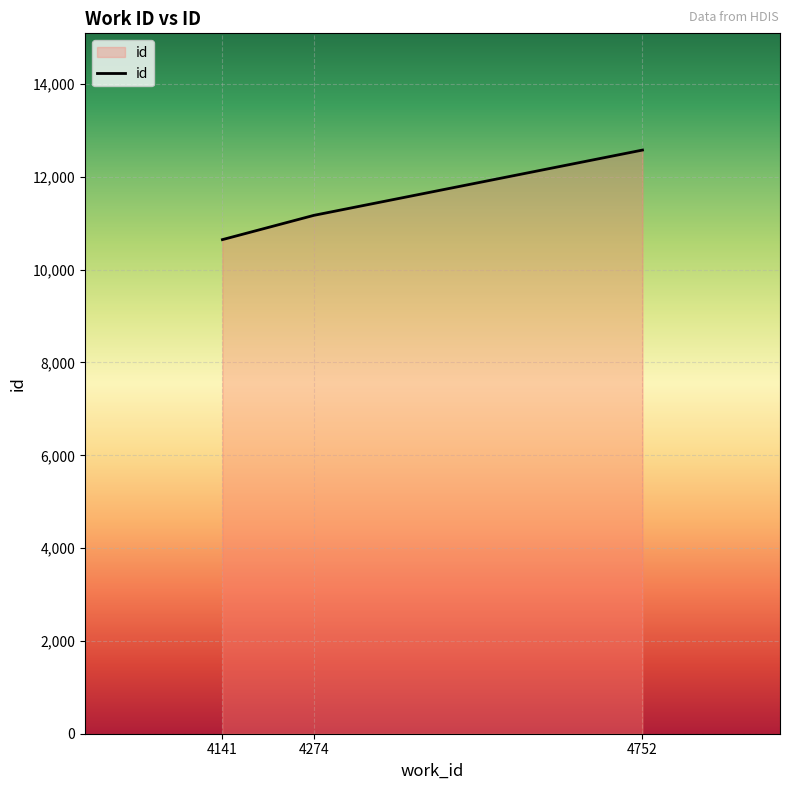

Reading right to left, extract all data points from this chart.

4752=12578	4274=11171	4141=10648